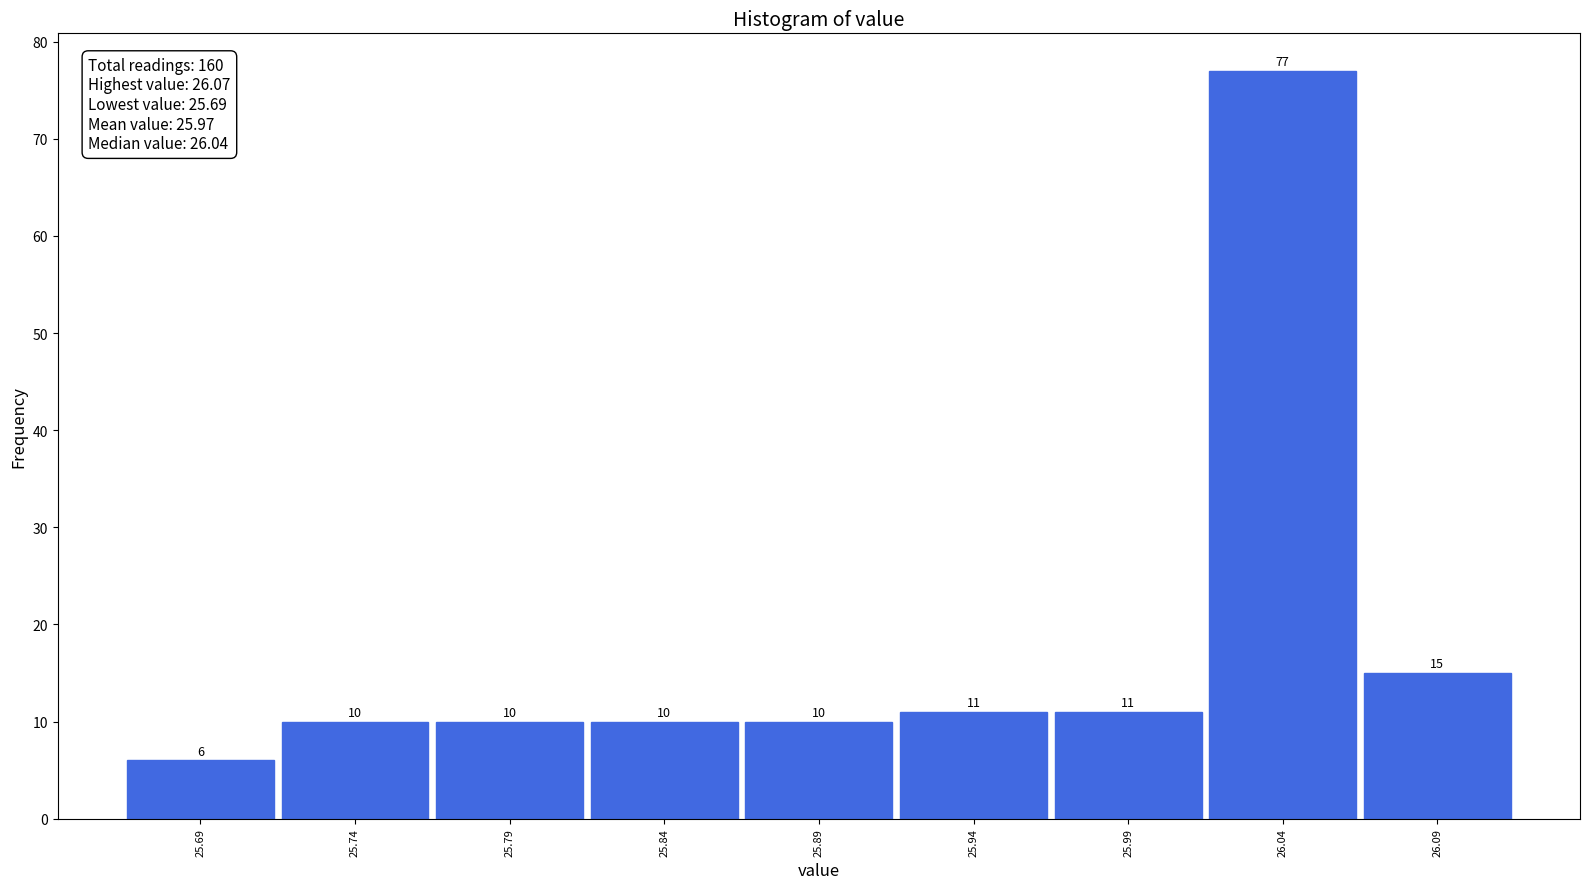

What is the height of the bar covering 25.865 to 25.915 on the x-axis?

10